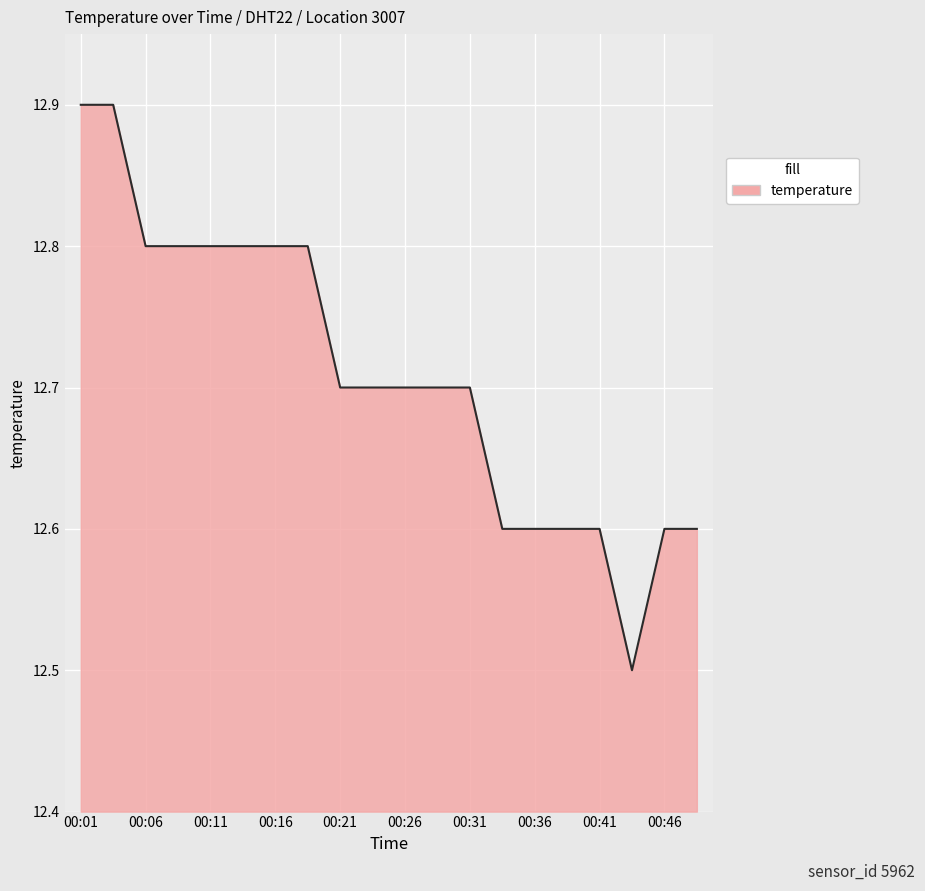

What is the greatest value displayed?

12.9